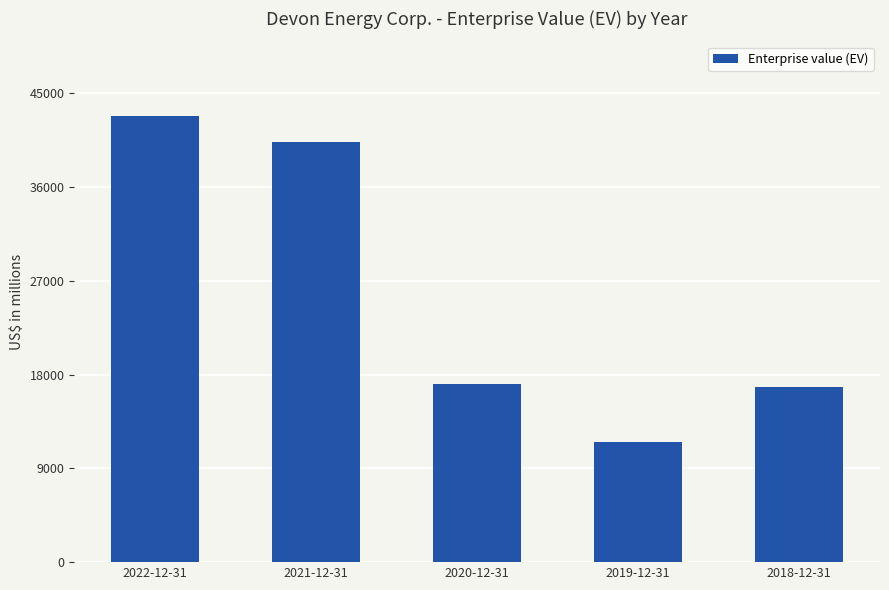

What is the minimum value shown in the chart?

11514